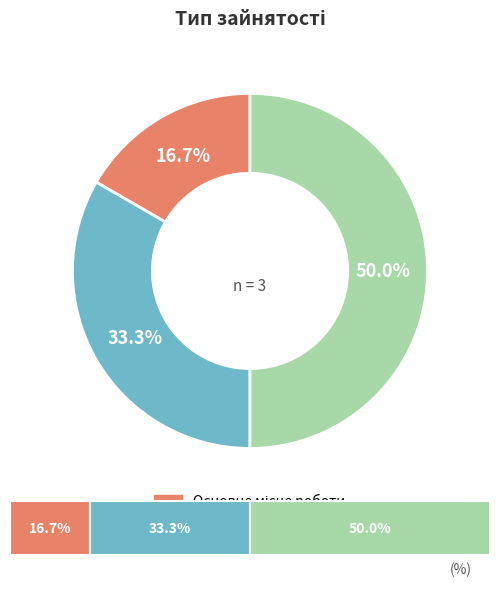

Is the sum of Сумісництво and Суміщення greater than half?

Yes